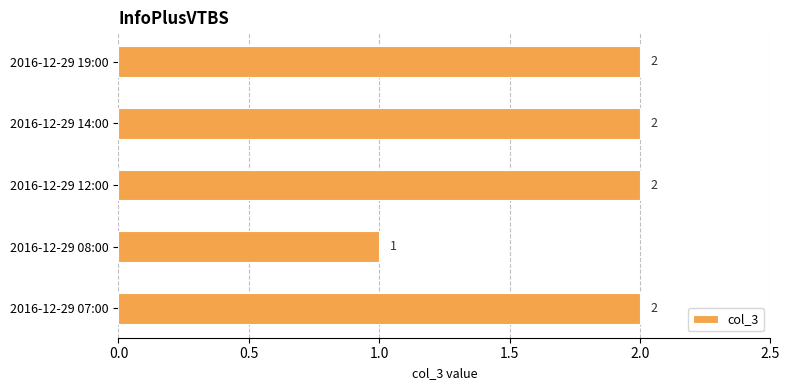

Reading bottom to top, what are all the values shown in this chart?

2	1	2	2	2